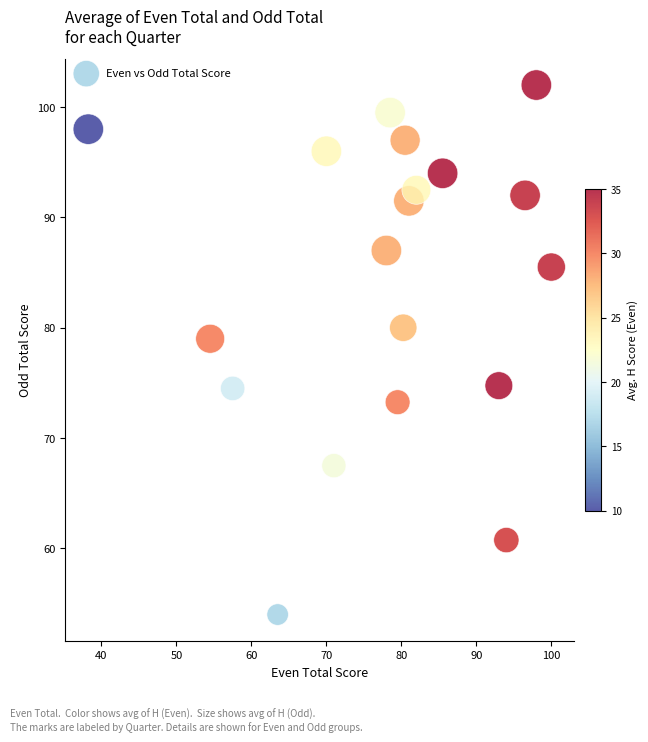

What Y value in the scatter plot is closest to 78?

79.0